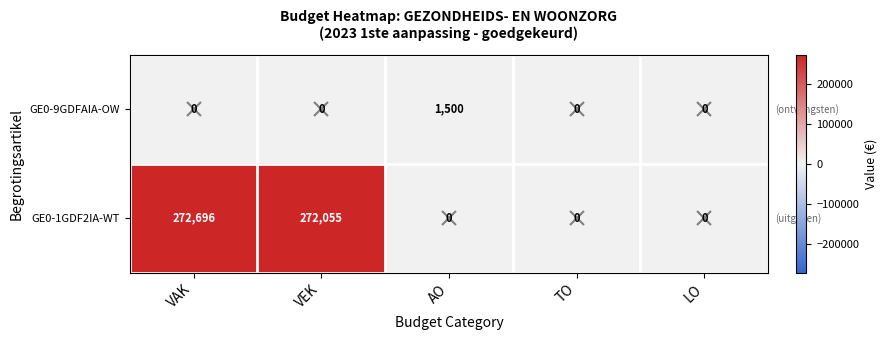

How many categories are shown in the chart?

5